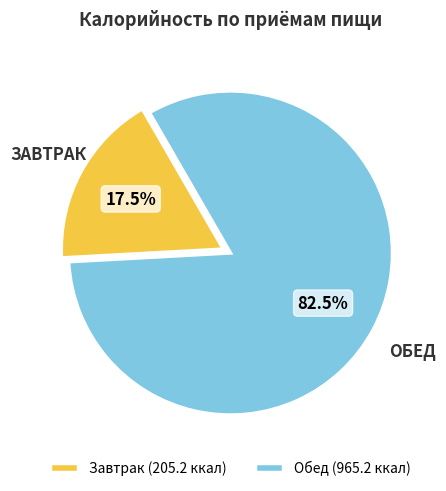

Does Обед (965.2 ккал) account for over 50% of the chart?

Yes